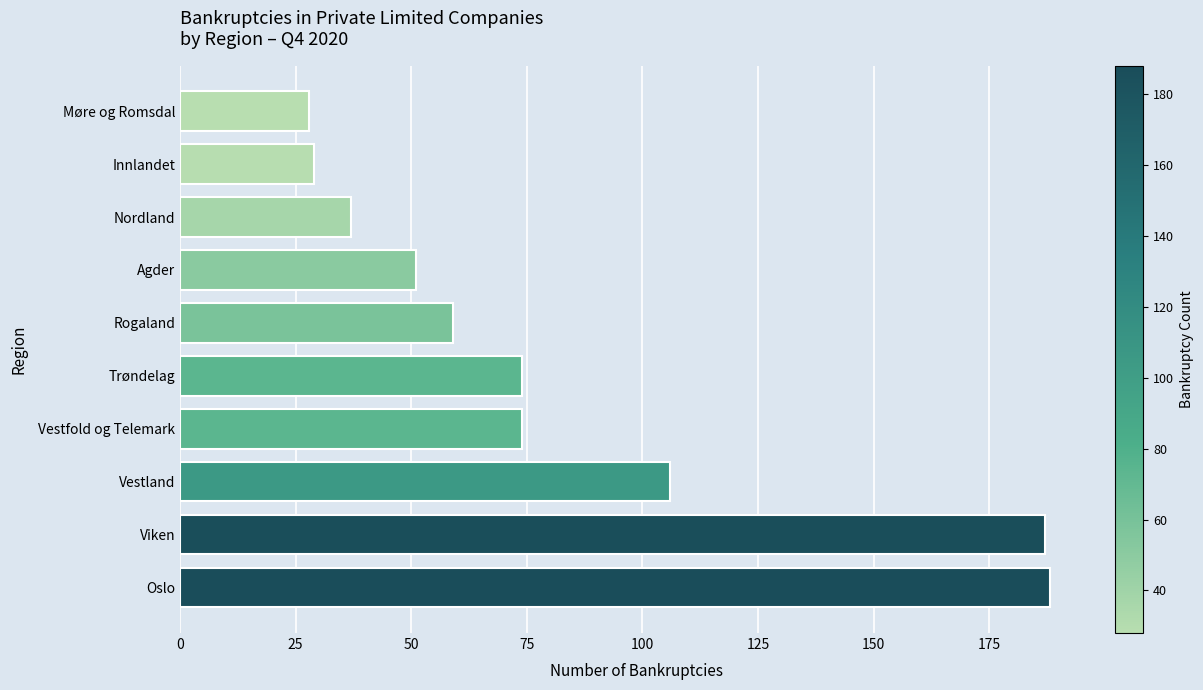

Reading top to bottom, list all the values displayed in this chart.

28	29	37	51	59	74	74	106	187	188